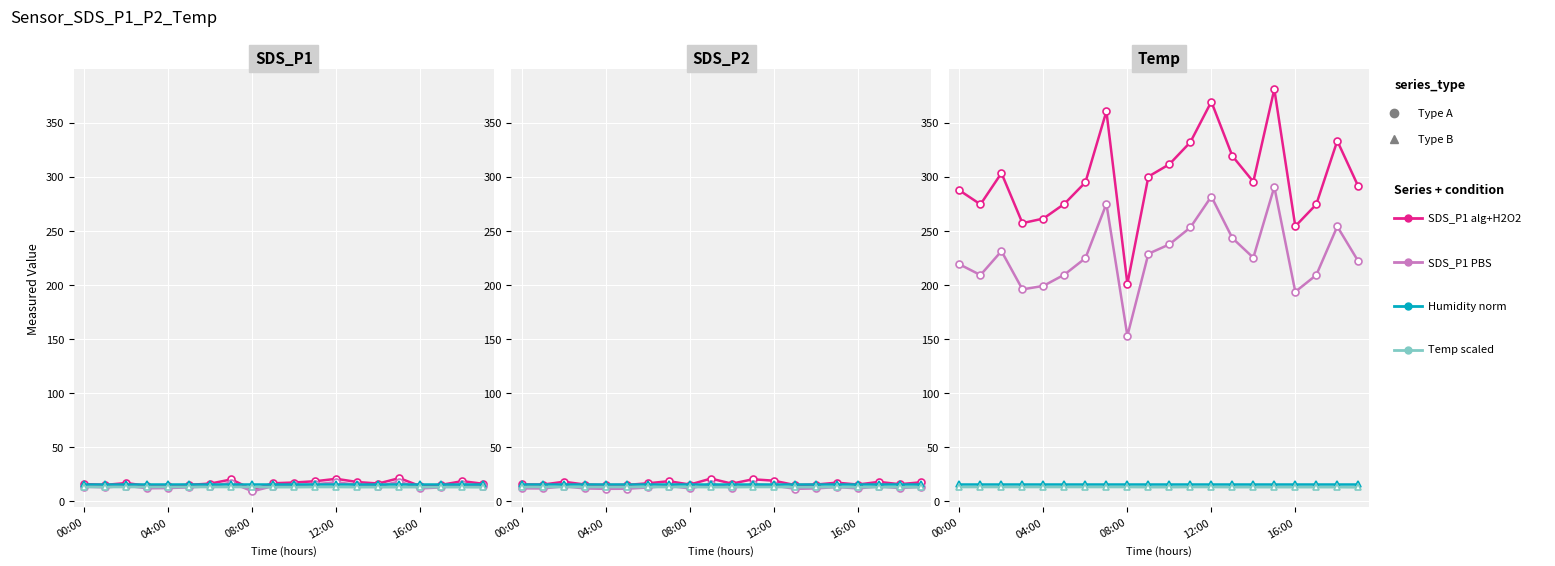

What position from the right is 04:00?

16